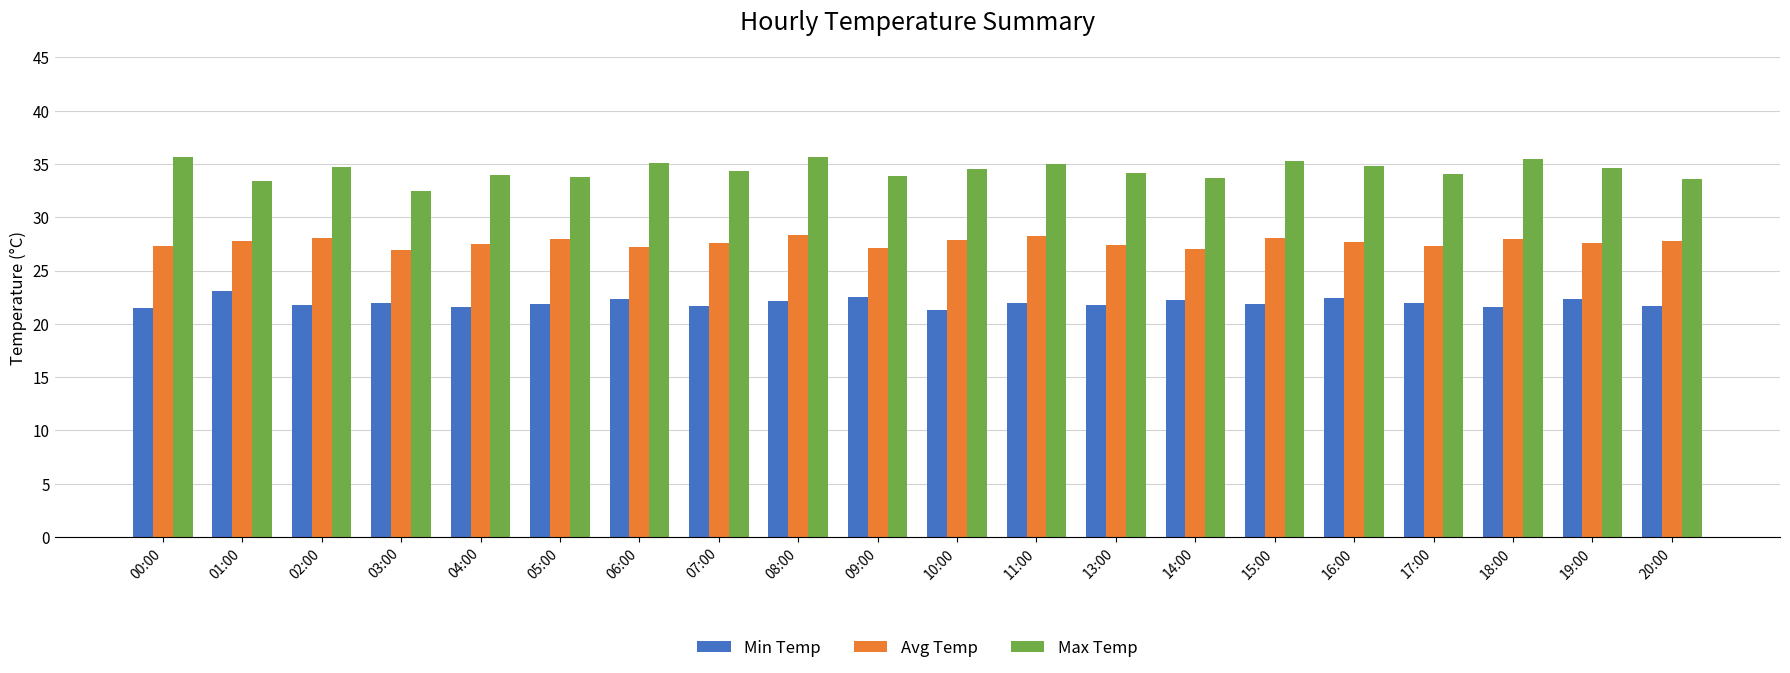

What is the difference between the highest and lowest values at 17:00?

12.1